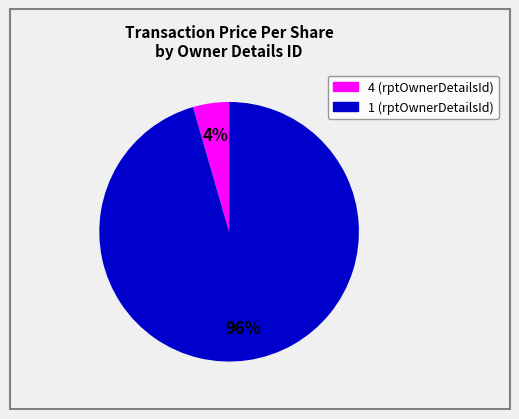

Does any single category account for the majority?

Yes